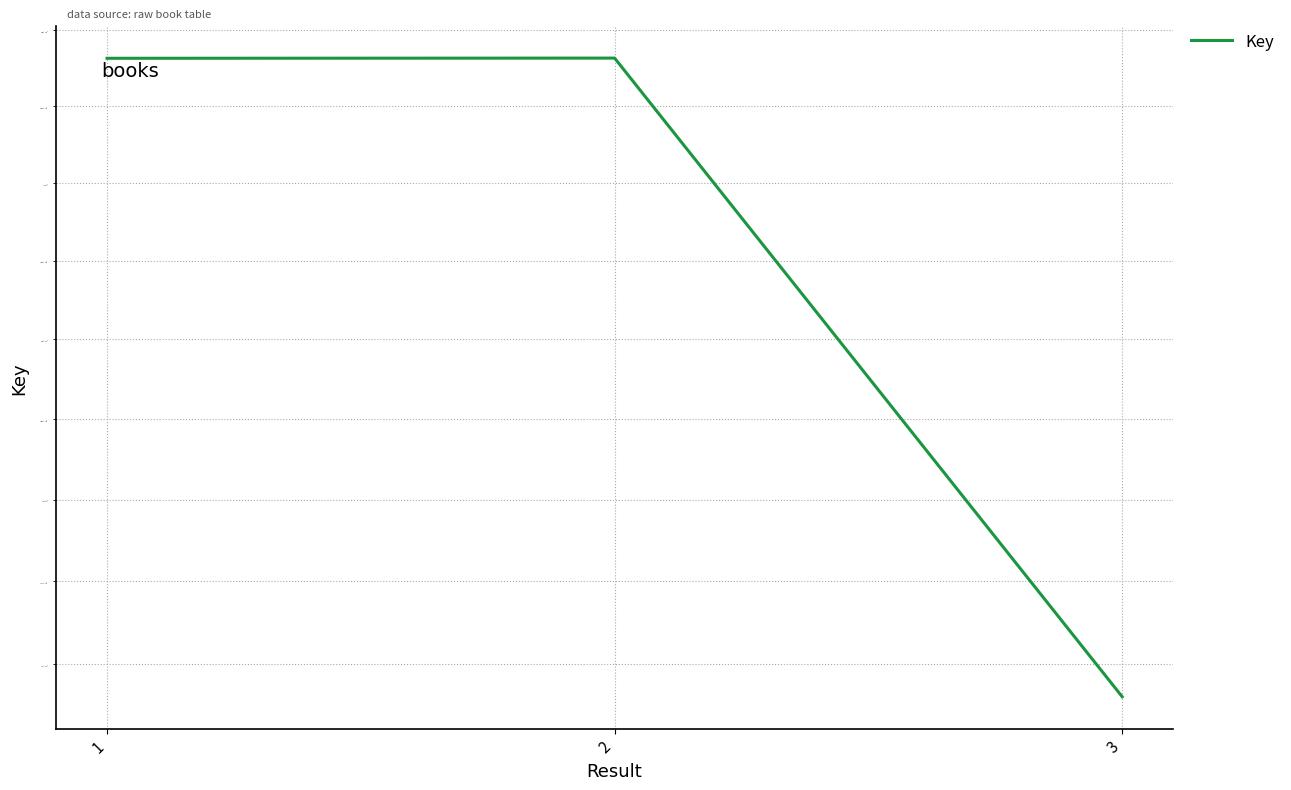

Is it true that the value at 3 is 184030172?

True